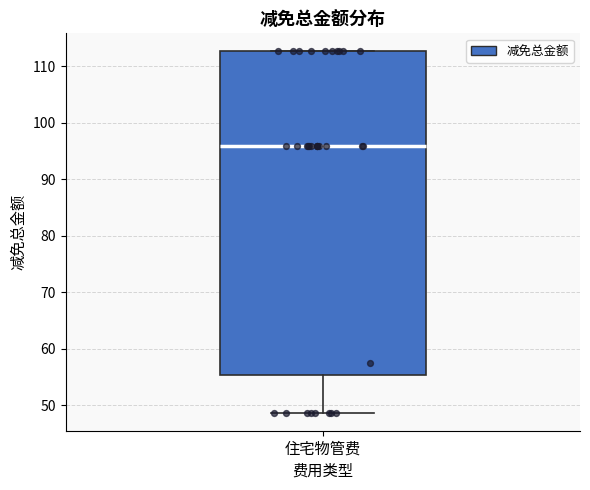

Read this box plot against the y-axis: the position of the median line, the range covered by the box, and the ends of both whiskers. The values are not printed on the chart, so give them approximately, as read against the axis.

median 96, box 55 to 113, whiskers 49 to 113